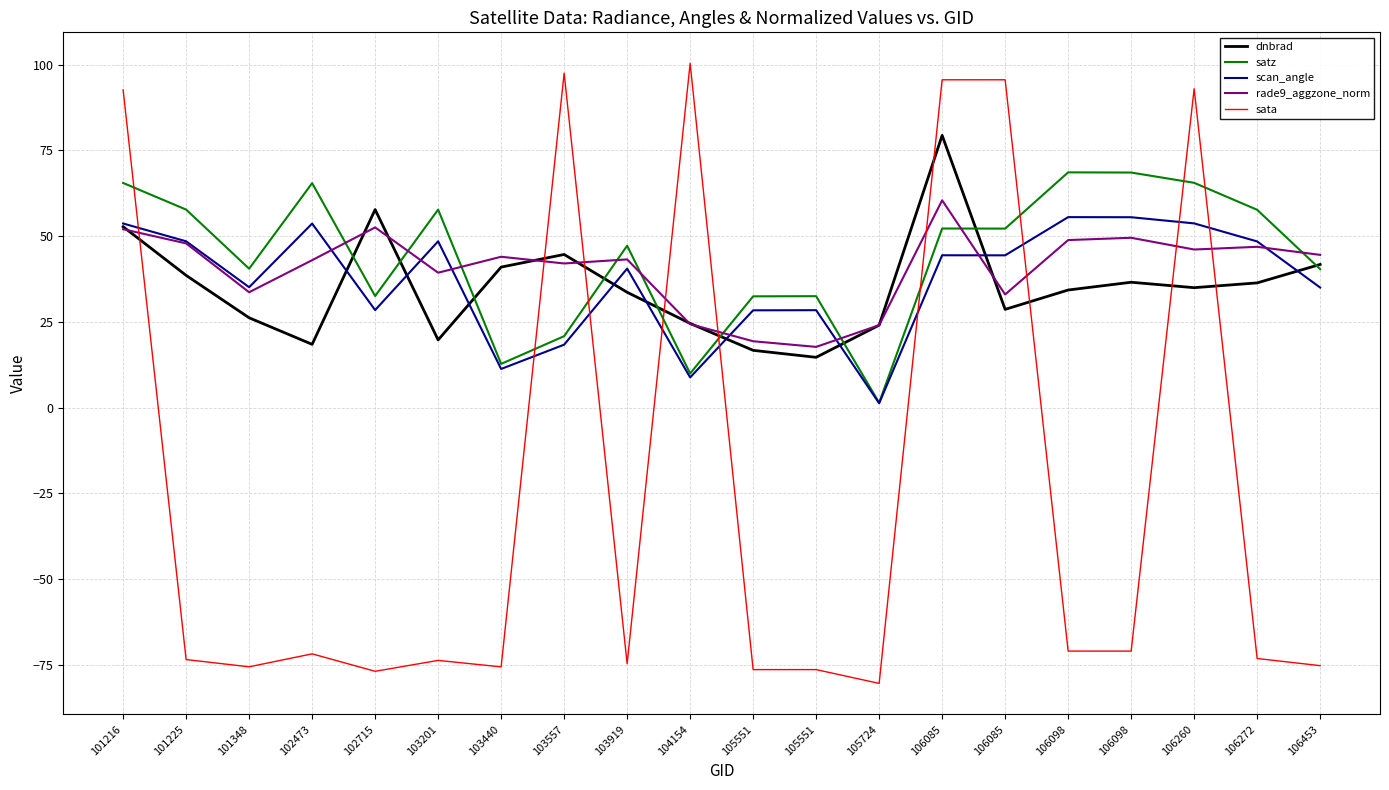

Does the chart have visible grid lines?

Yes